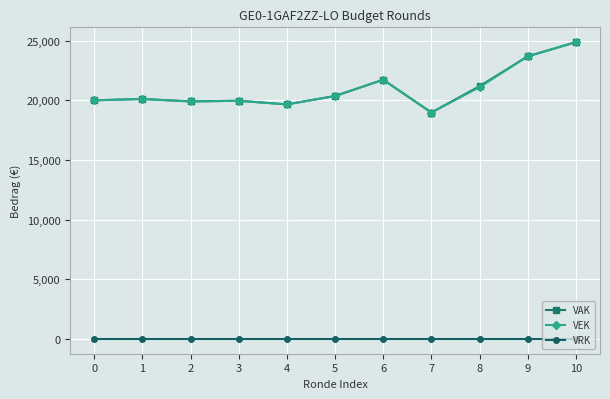

At which category is the sum across all series the highest?

10